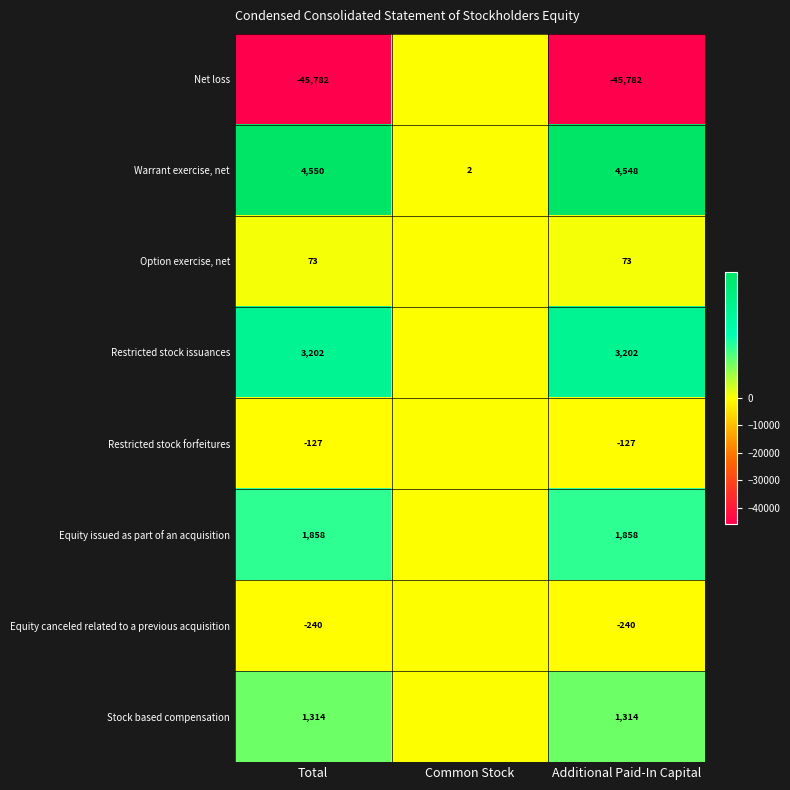

Is it true that Warrant exercise, net equals 3 at Common Stock?

False